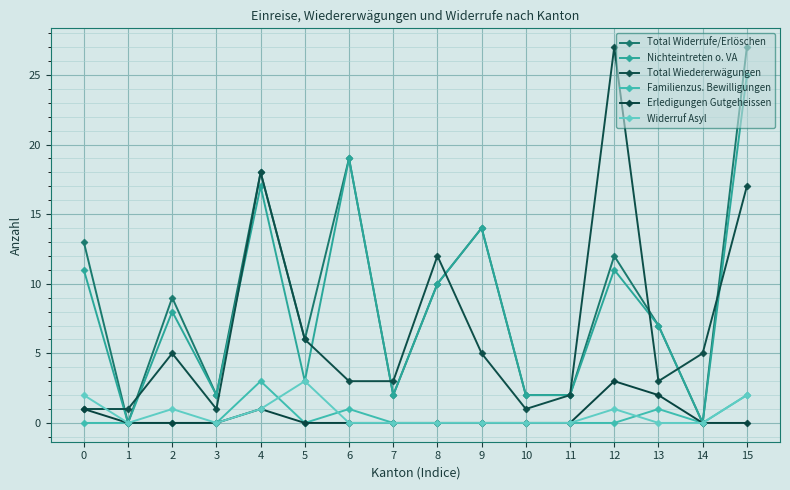

How many categories are shown in the chart?

16